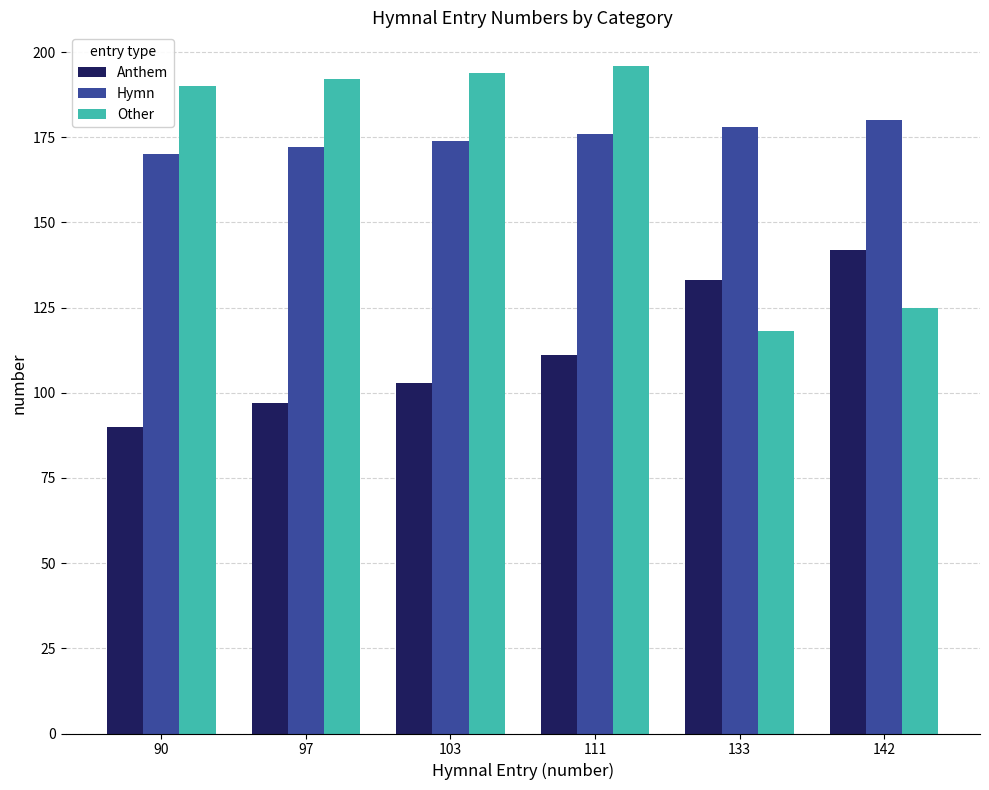

What are all the series names shown in the legend?

Anthem, Hymn, Other